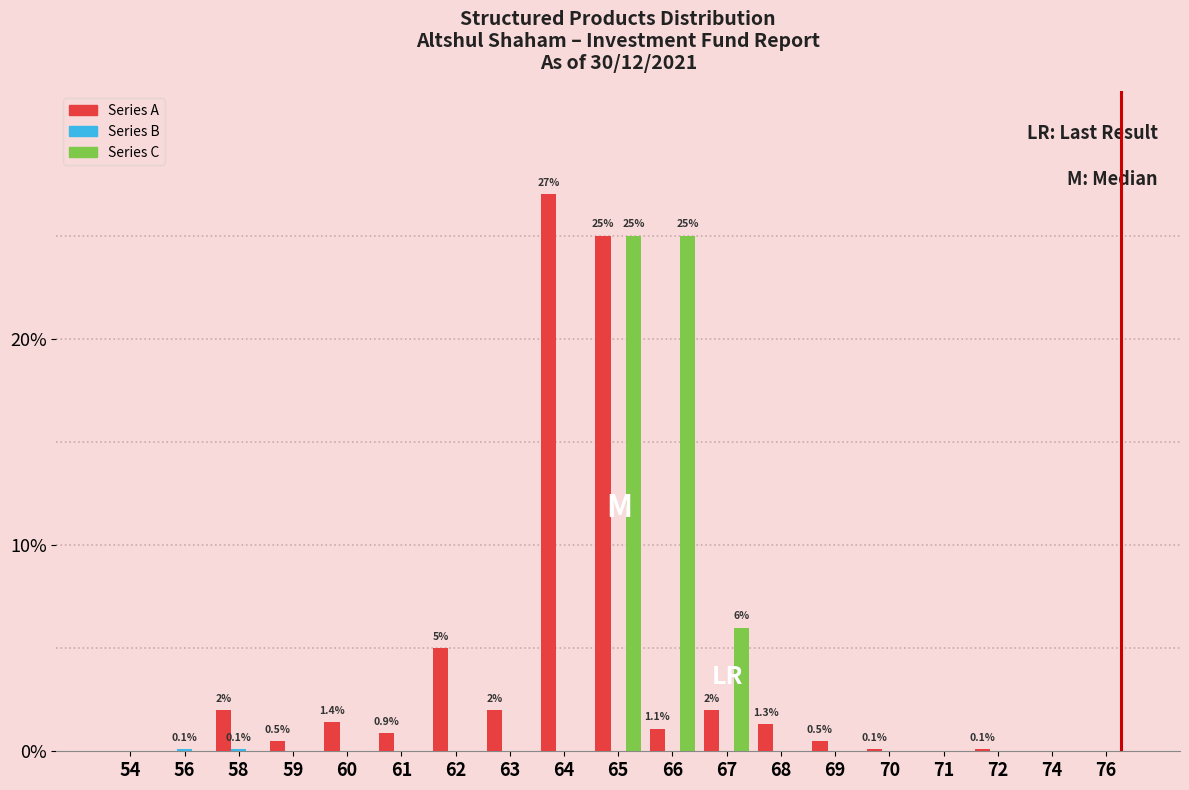

What is the sum of all Series A values?

68.9